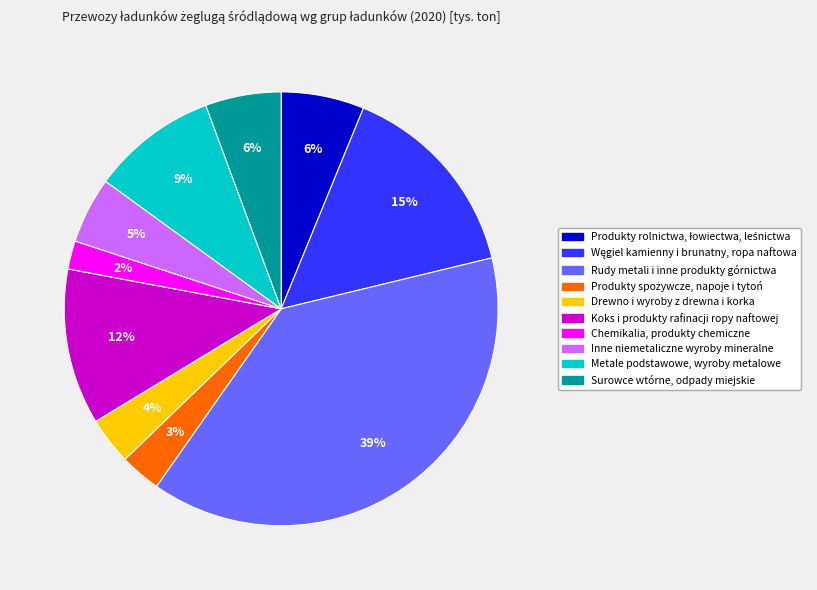

Which slice is the smallest?

Chemikalia, produkty chemiczne